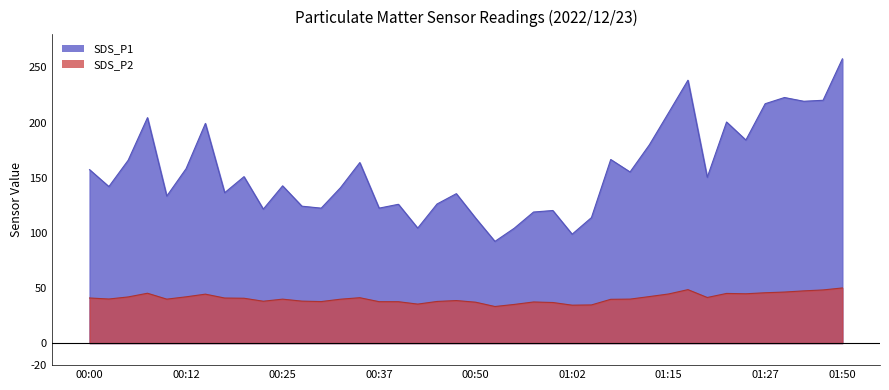

The value of SDS_P2_line at 23 is 58.5. True or false?

False